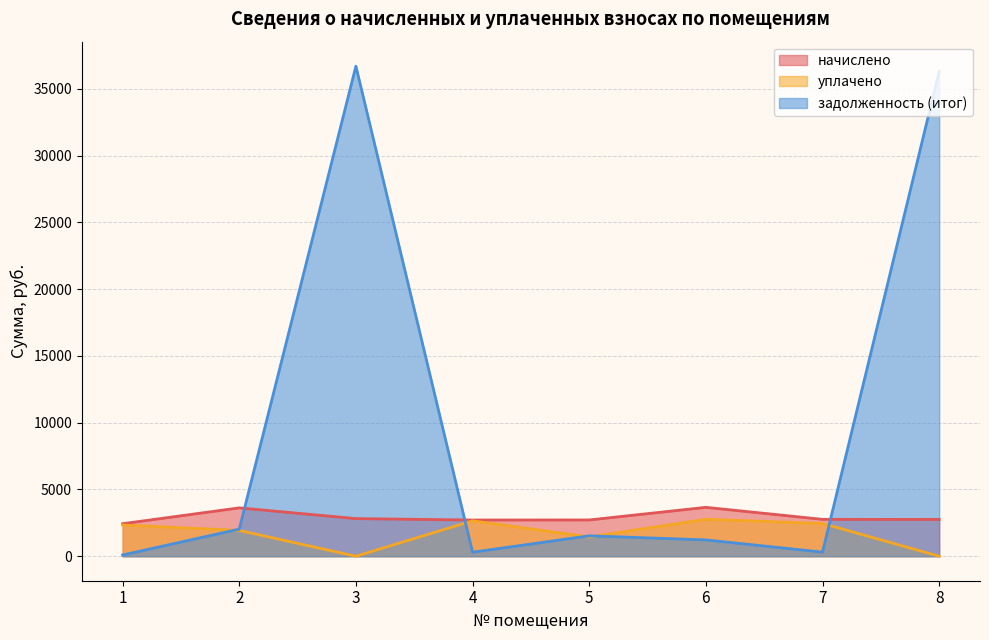

List the series in order of their overall mean, highest first.

задолженность (итог), начислено, уплачено